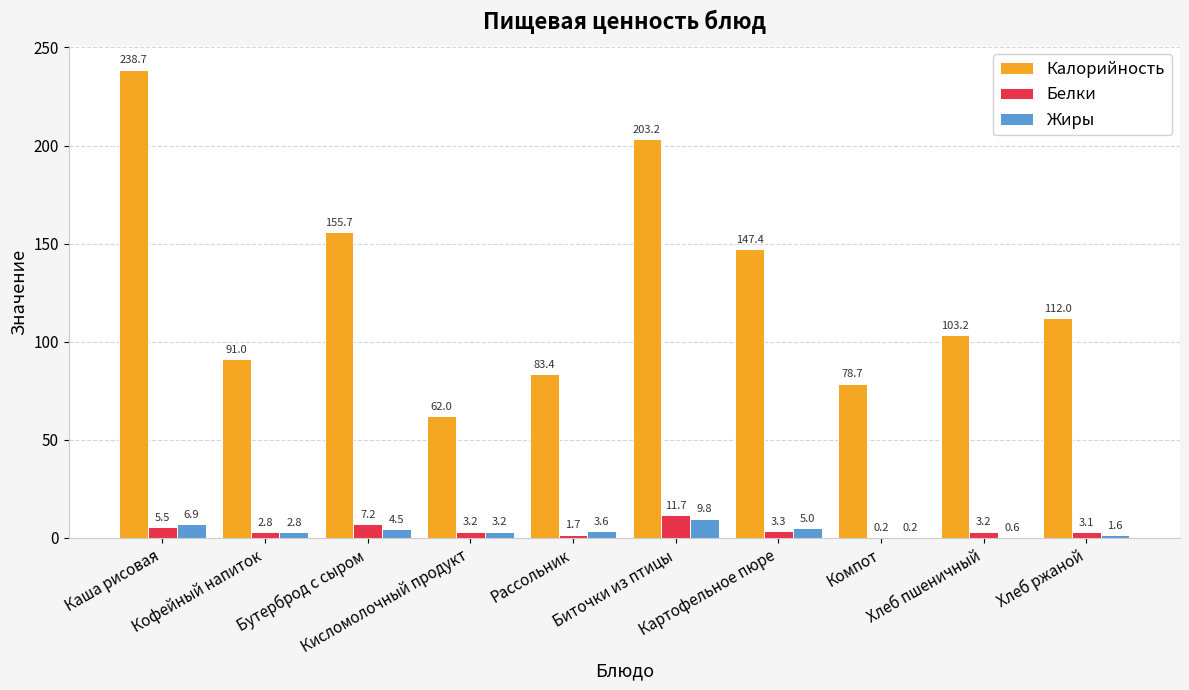

Which series changed the most between Рассольник and Биточки из птицы?

Калорийность